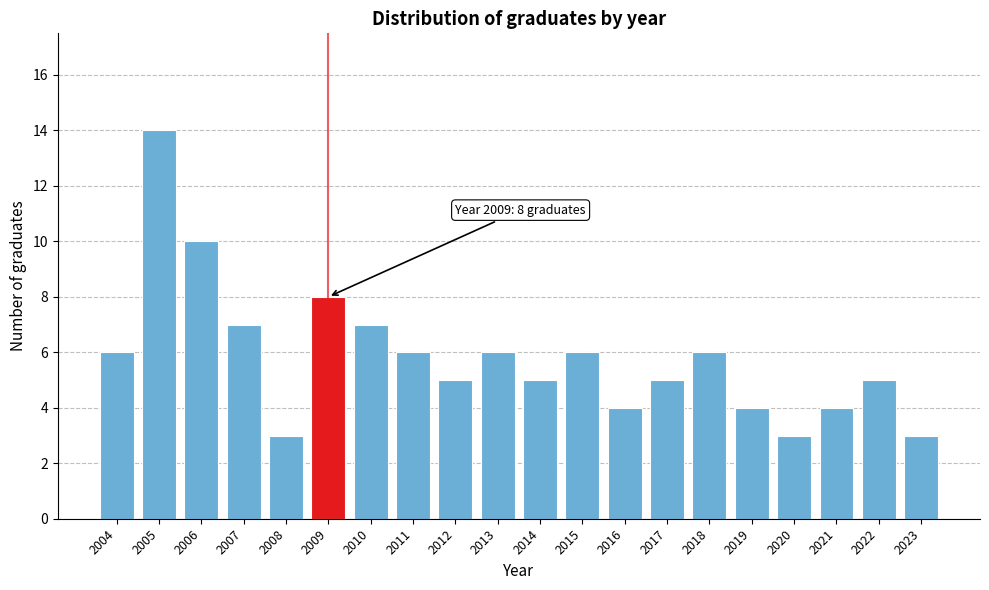

Reading left to right, extract all data points from this chart.

2004=6	2005=14	2006=10	2007=7	2008=3	2009=8	2010=7	2011=6	2012=5	2013=6	2014=5	2015=6	2016=4	2017=5	2018=6	2019=4	2020=3	2021=4	2022=5	2023=3